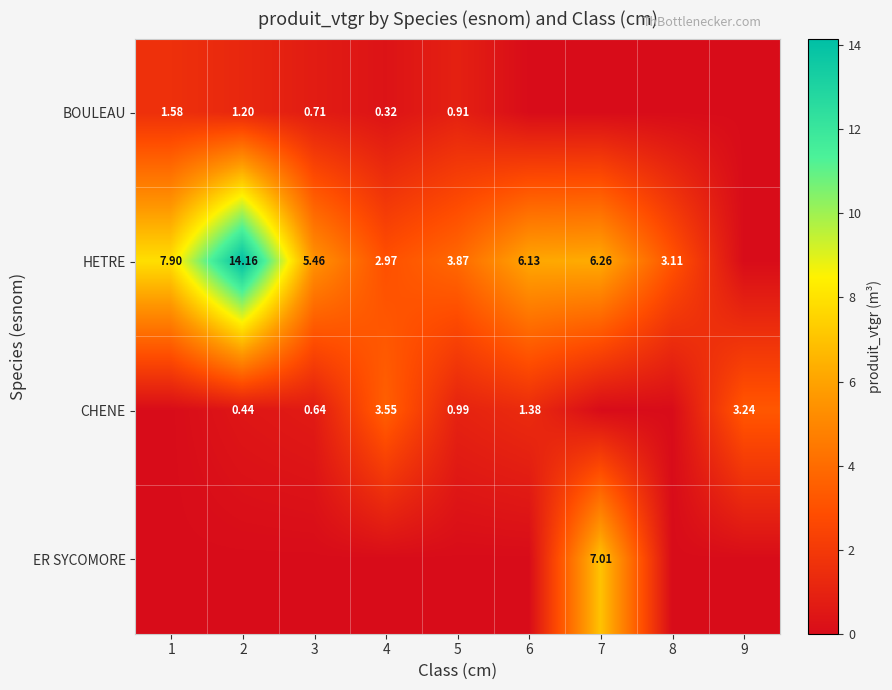

Which has a higher value, 3 or 6?

3